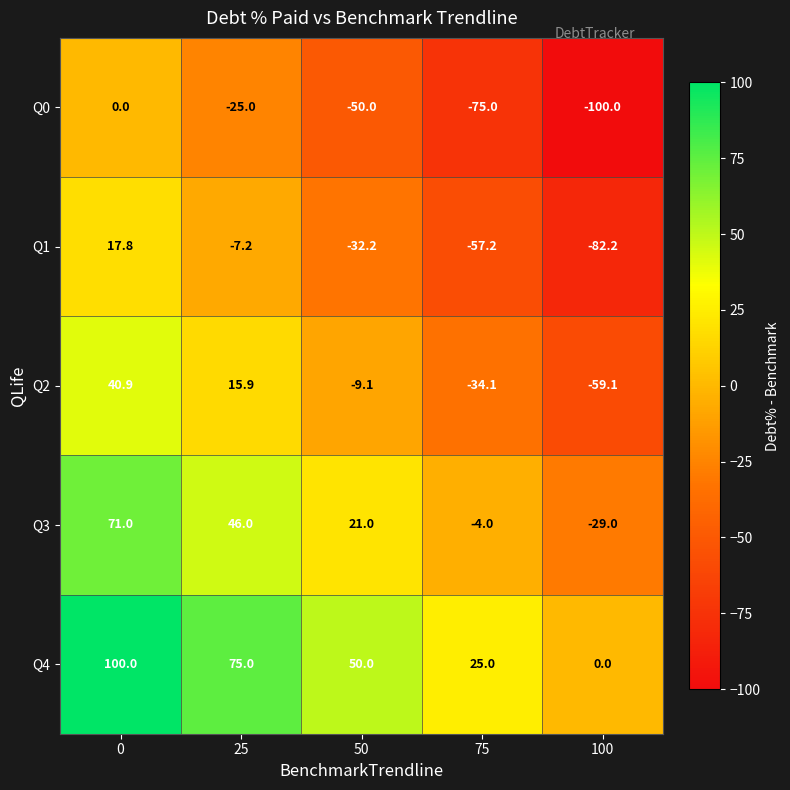

What is the sum of all Q1 values?

-161.0